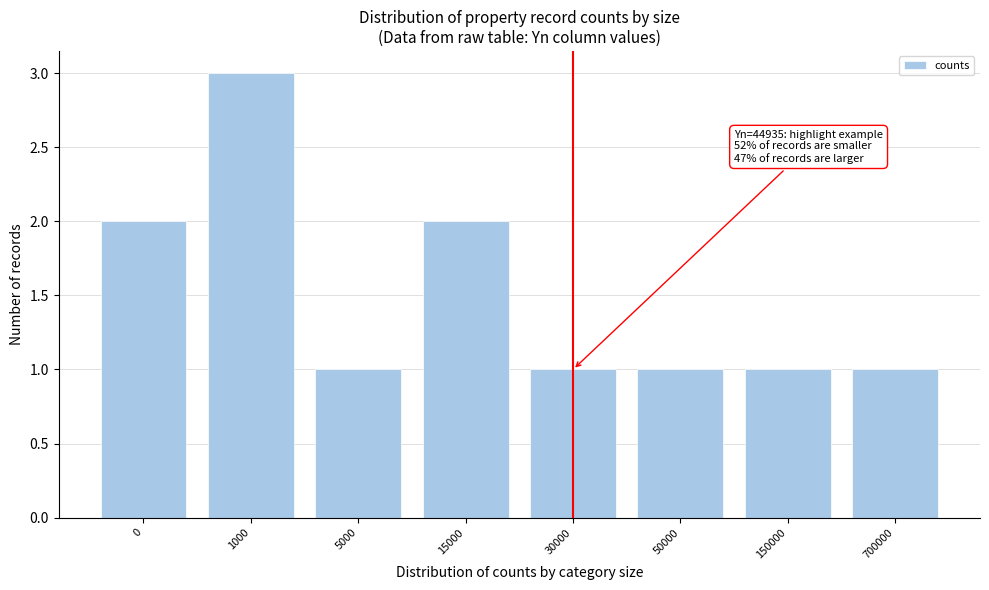

Reading left to right, what are all the values shown in this chart?

2	3	1	2	1	1	1	1